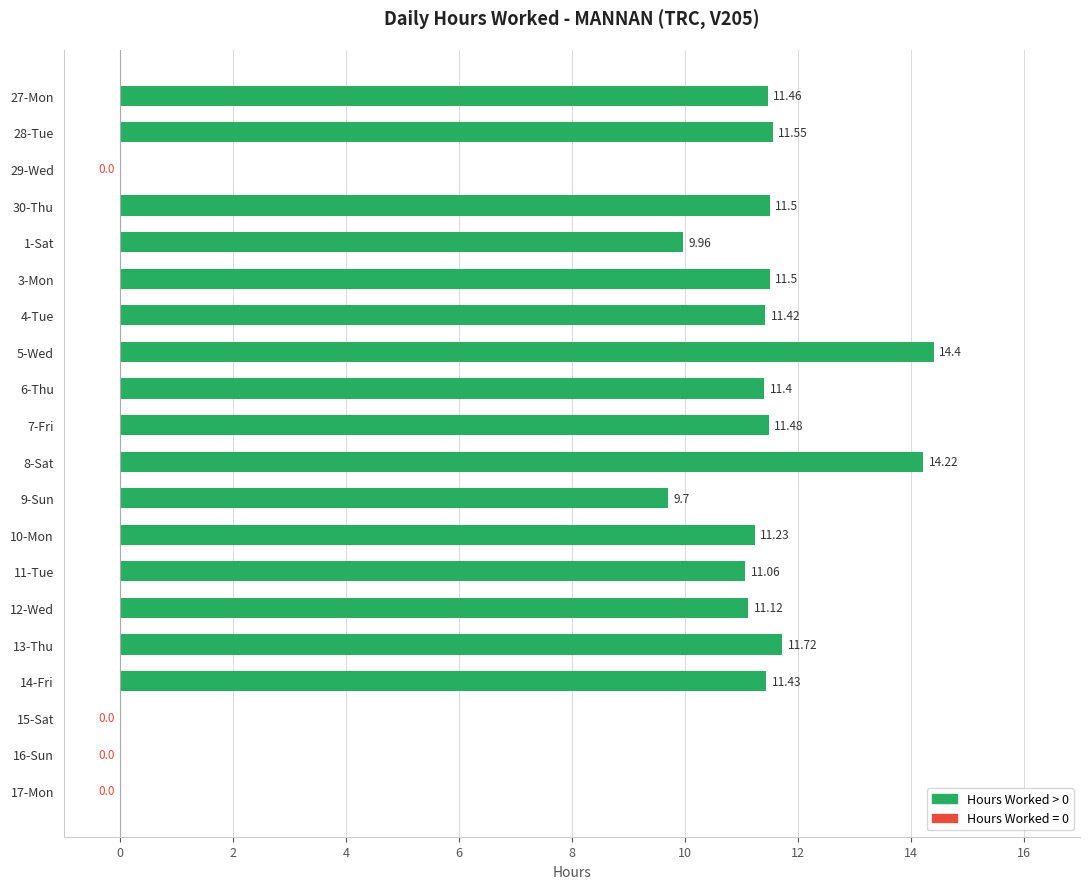

What is the sum of the values at 30-Thu and 17-Mon?

11.5